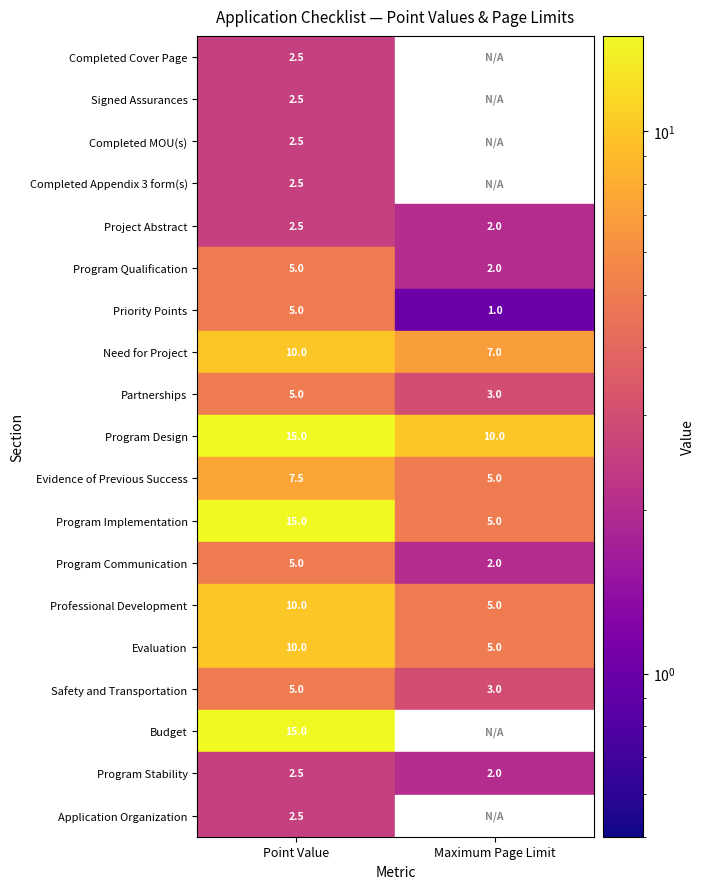

Is it true that the value at 16 is 15.0?

True